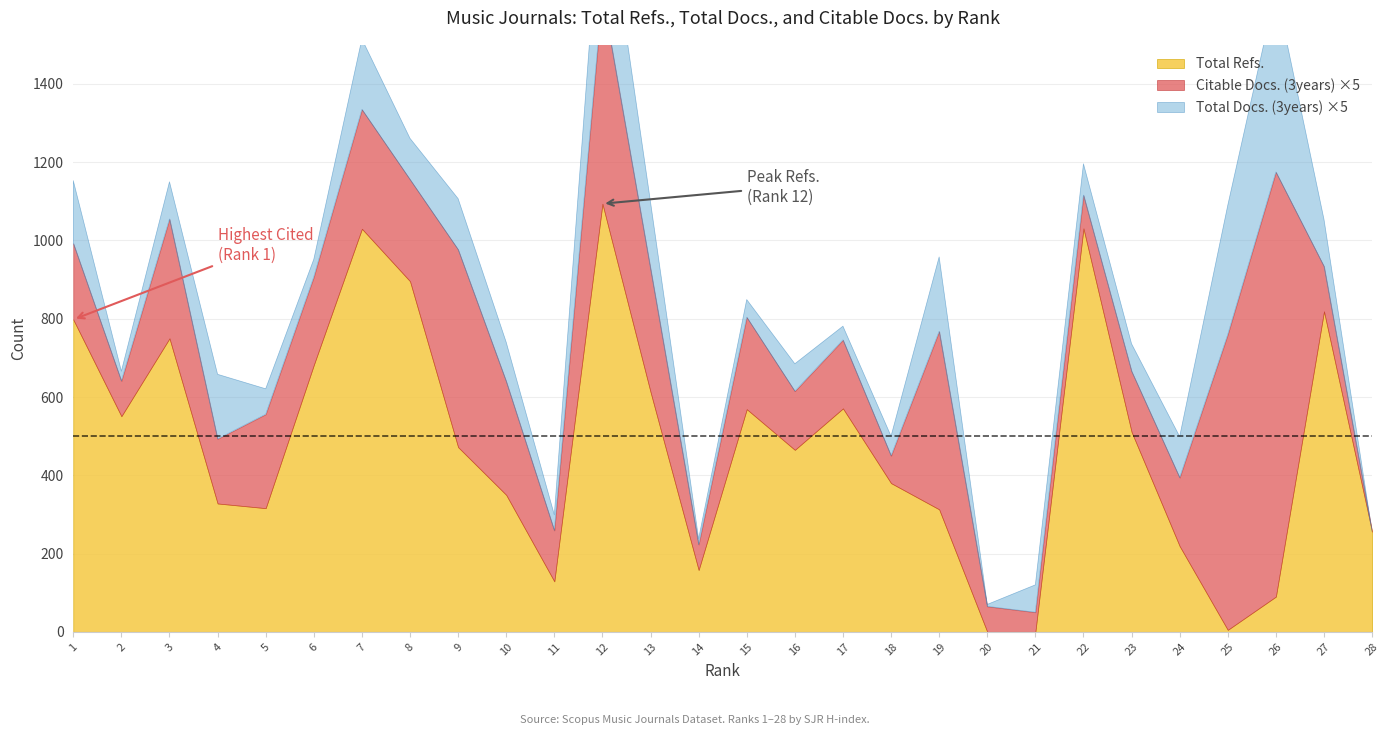

At how many categories does at least one series exceed 121?

26